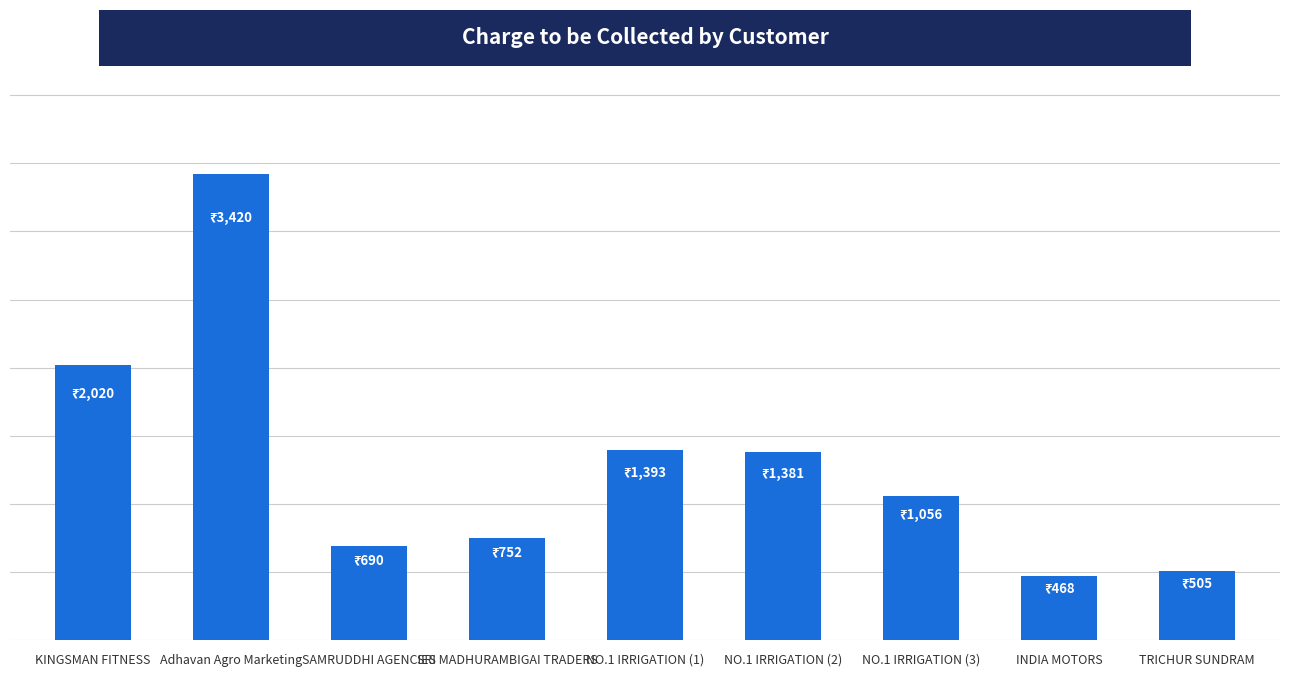

What value does the data have at NO.1 IRRIGATION (2)?

1381.0